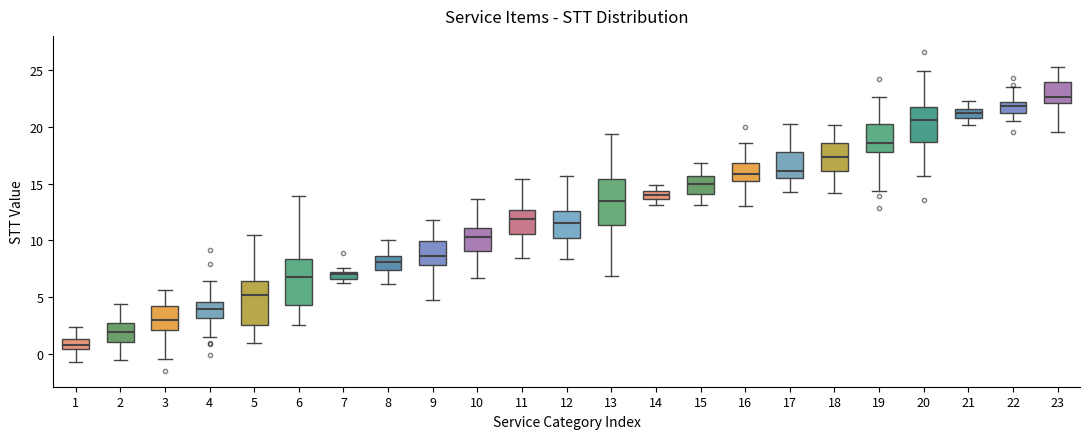

Which box has the lowest median line?

1